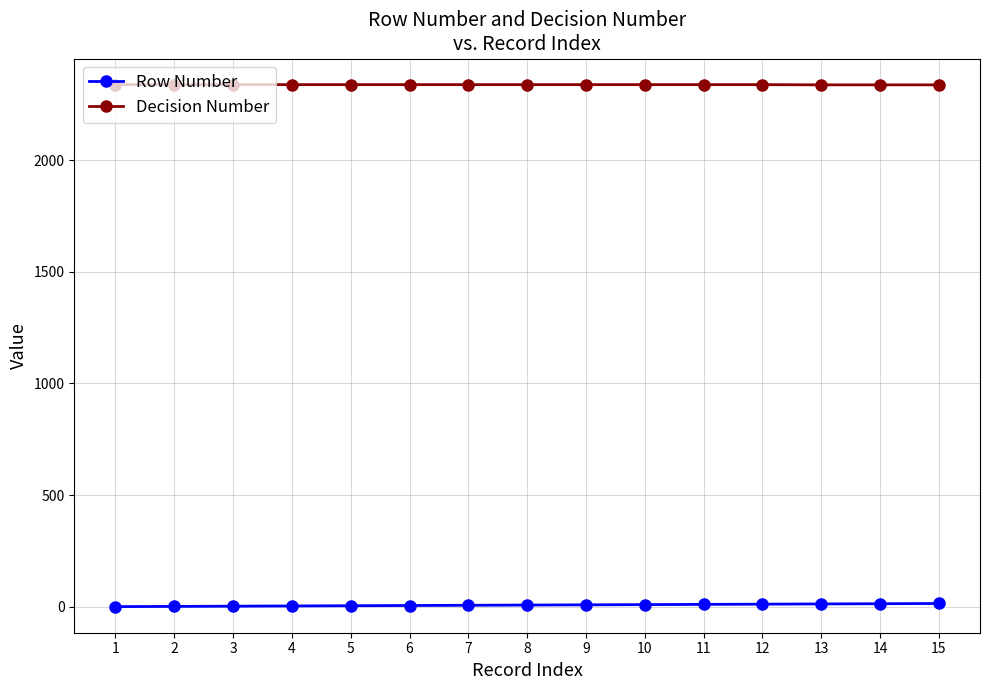

Rank the series by their average value, from highest to lowest.

Decision Number, Row Number